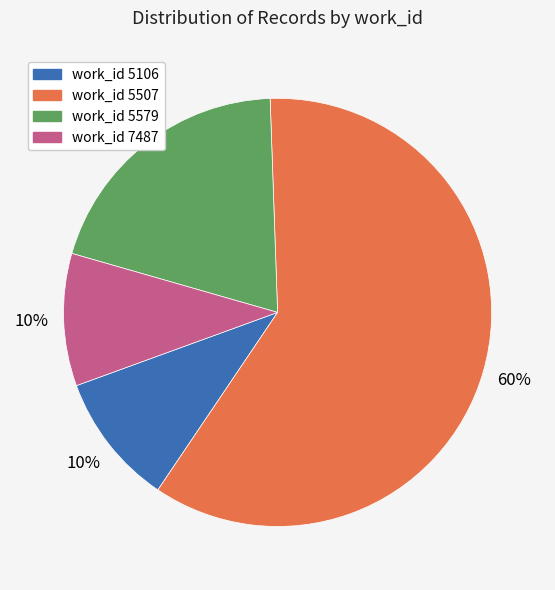

How many slices are in this pie chart?

4